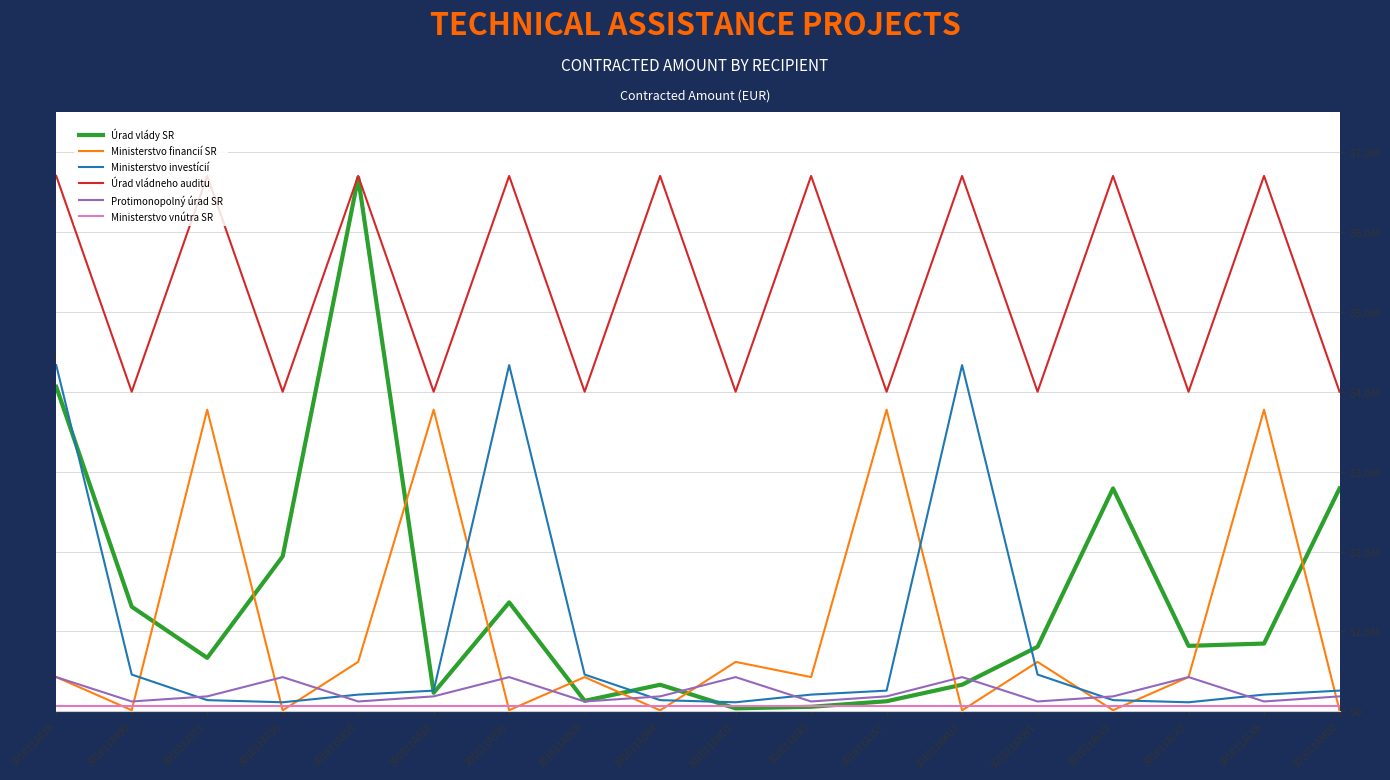

What is the label of the 16th point from the left?

301011ALX2